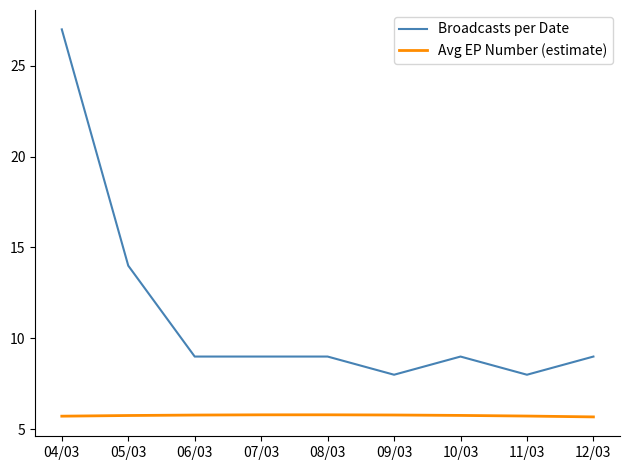

At how many categories does at least one series exceed 15?

1